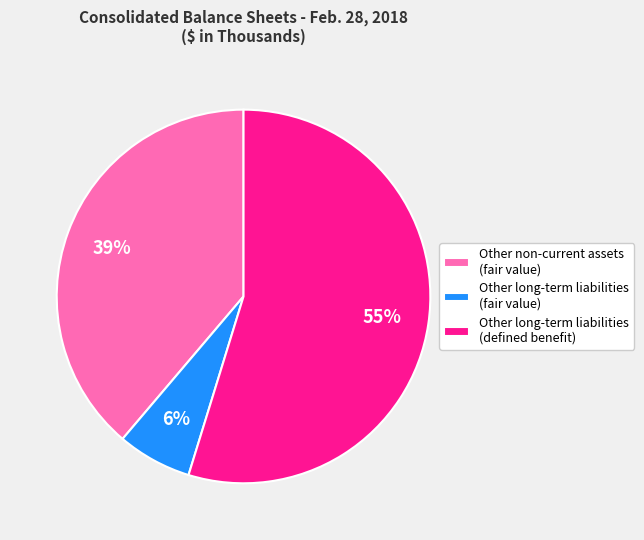

Which has a higher value, Other long-term liabilities (defined benefit) or Other long-term liabilities (fair value)?

Other long-term liabilities (defined benefit)